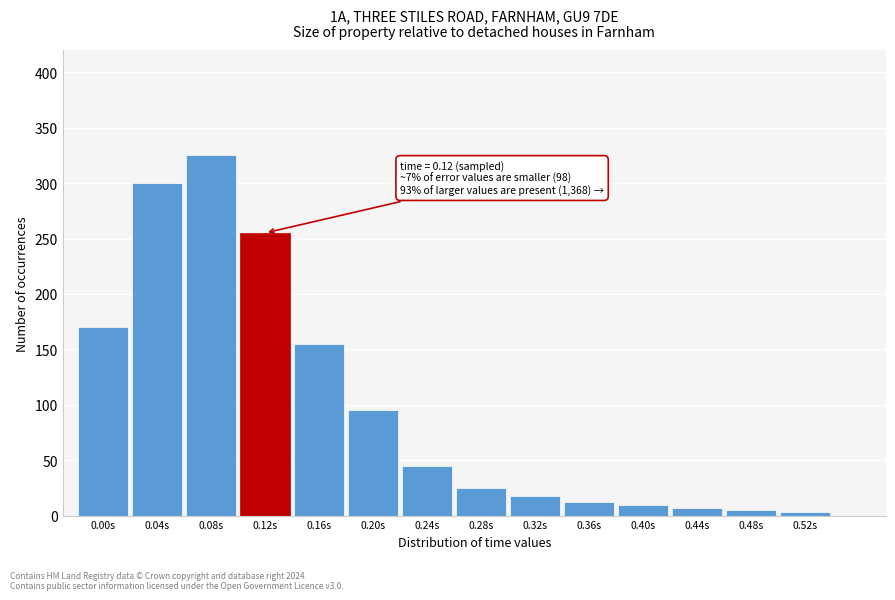

Reading left to right, list all the values displayed in this chart.

170	300	325	255	155	95	45	25	18	12	10	7	5	3